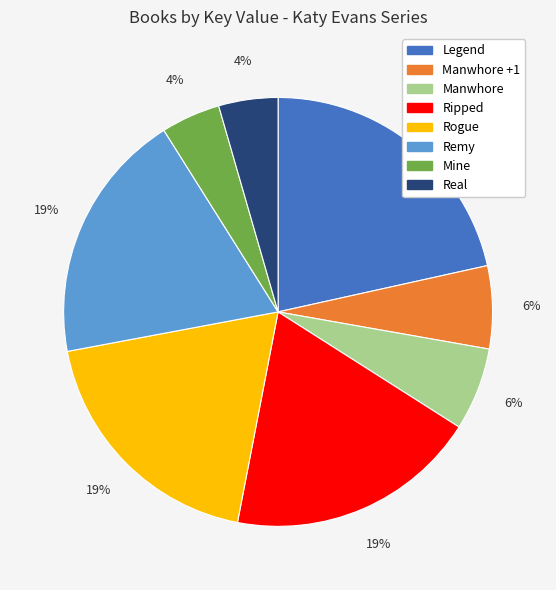

Is there any slice that represents more than half of the pie?

No